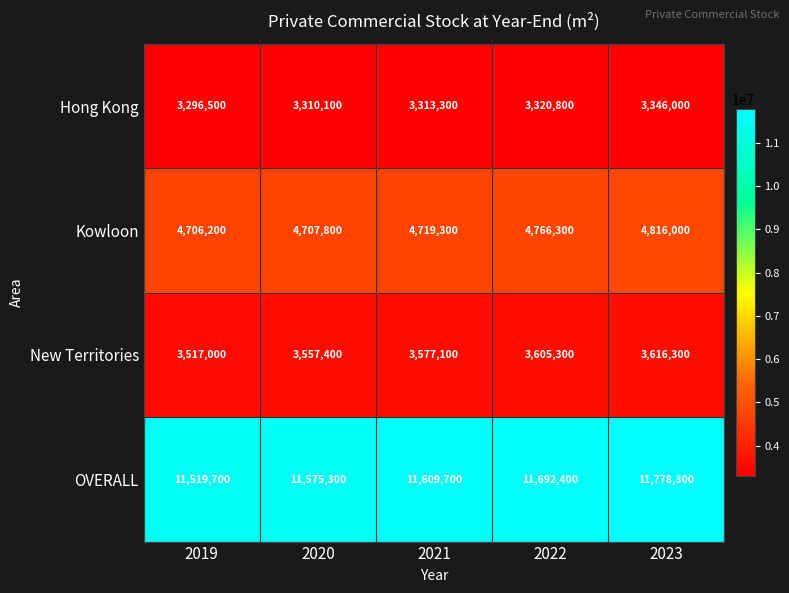

Which series has the largest total across all categories?

OVERALL